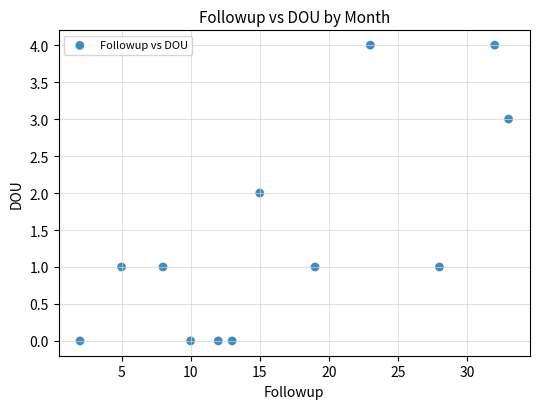

What is the average X value?

17